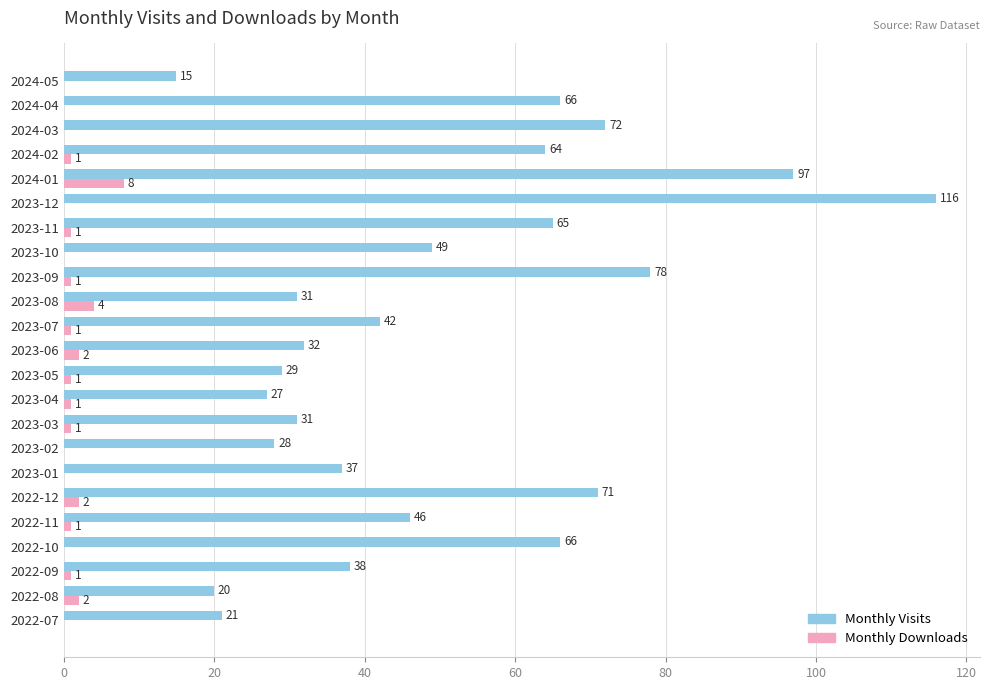

What is the greatest value displayed?

116